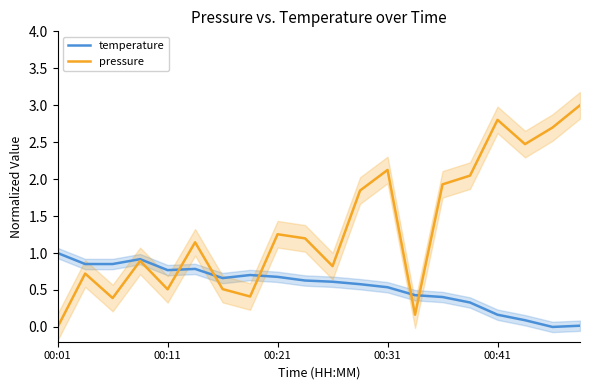

True or false: temperature has a value of 1.4 at 00:01.

False